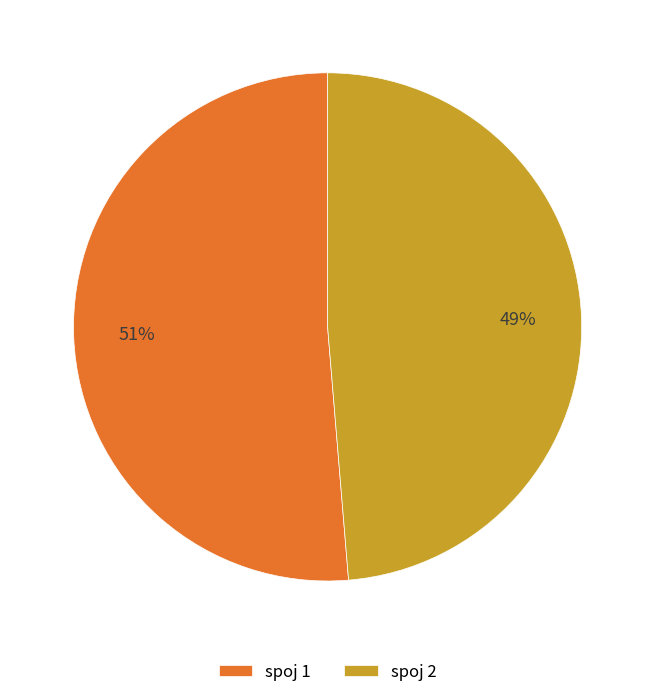

Between spoj 2 and spoj 1, which is larger?

spoj 1